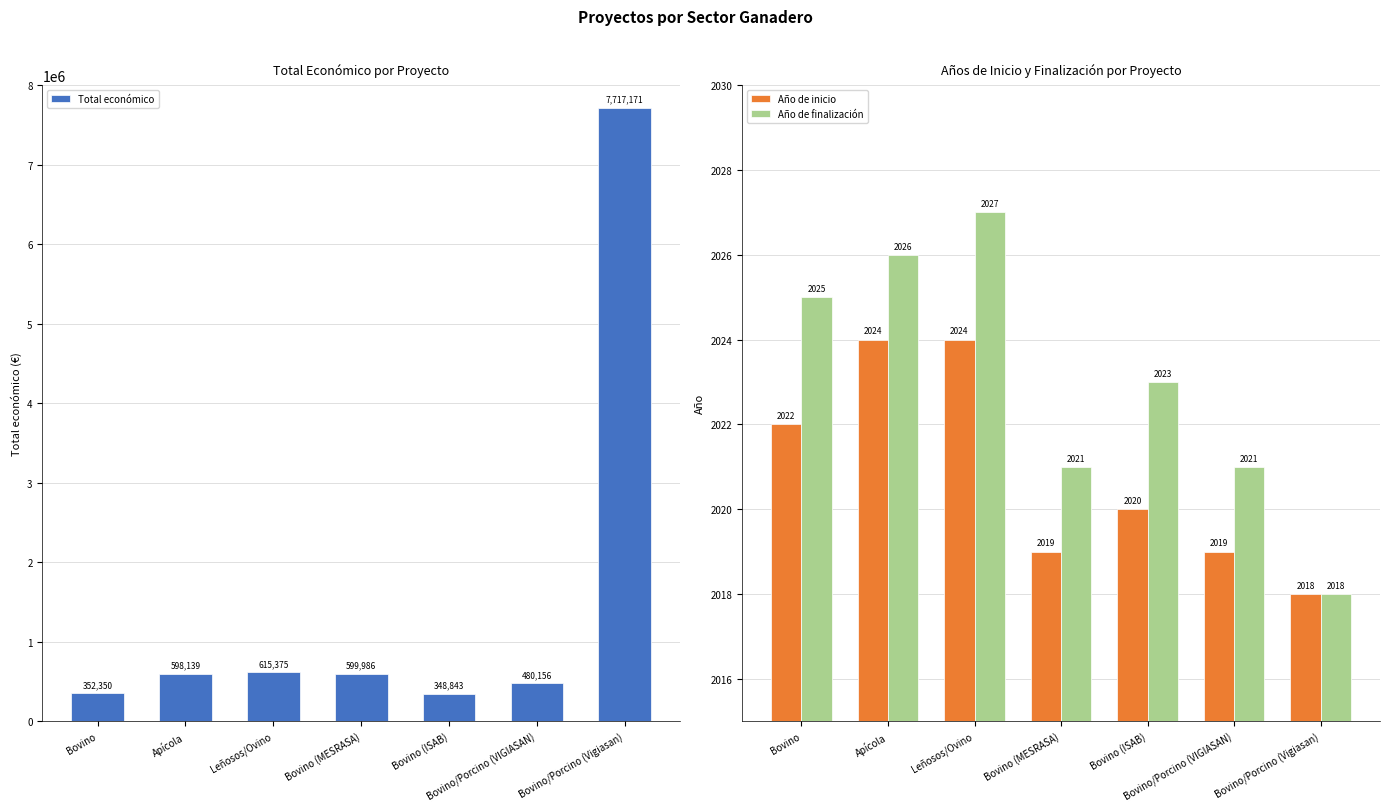

At which label is Año de finalización closest to 2022?

Bovino (MESRASA)